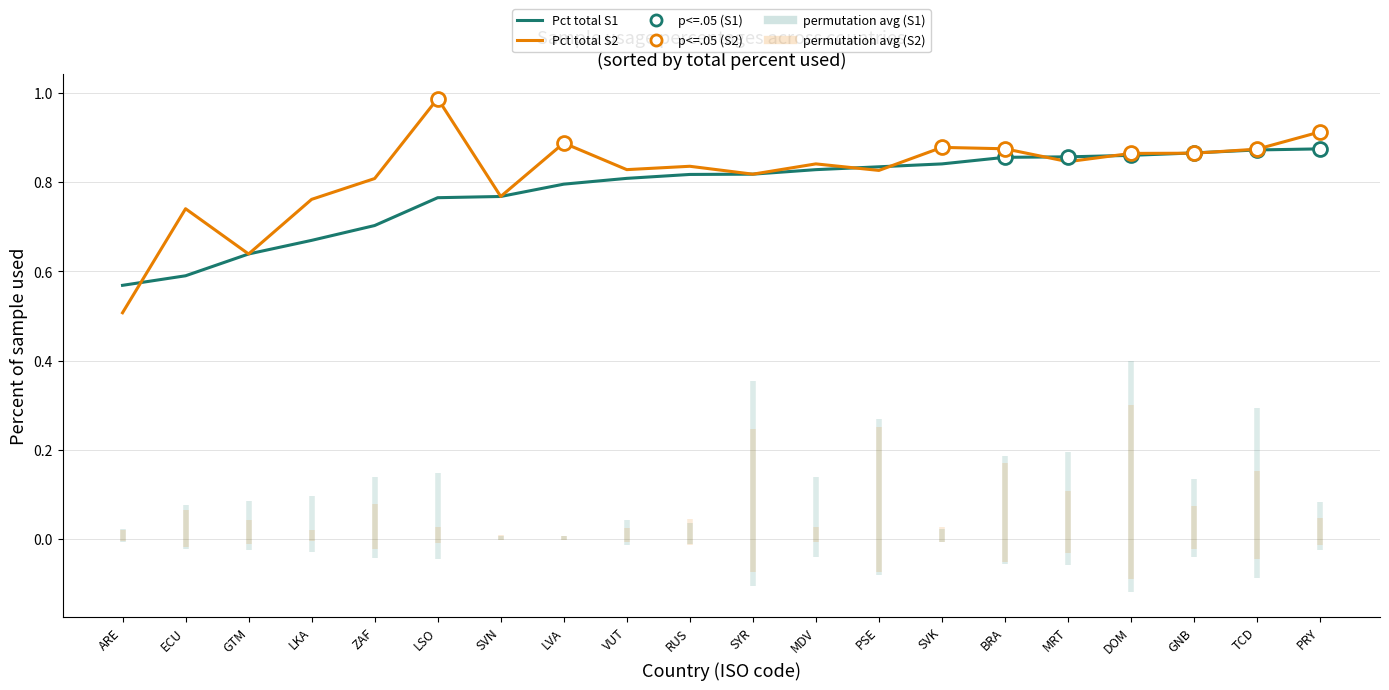

At which category does Pct total (s2) reach its first local peak?

ECU